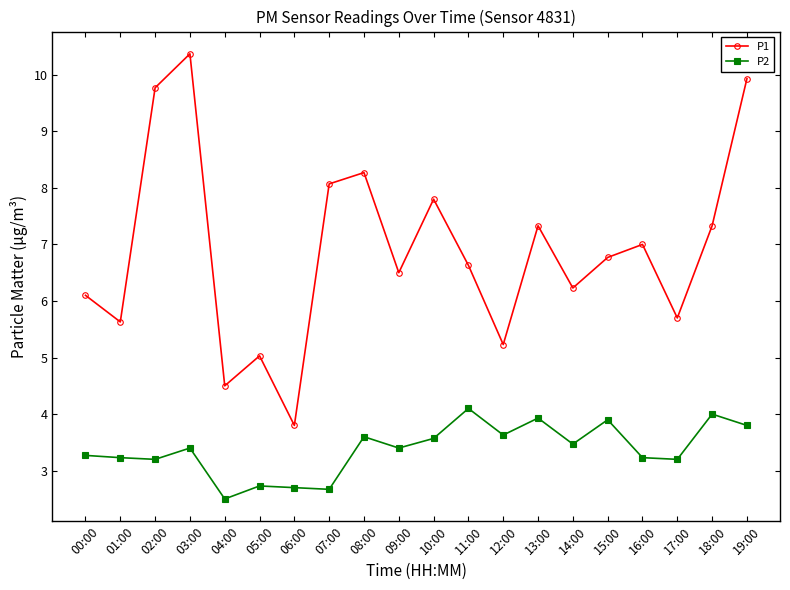

True or false: P2 has more than 0 points higher than both neighbors.

True